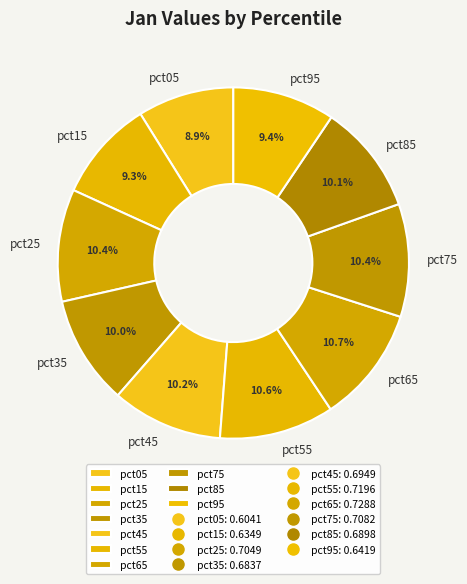

To the nearest percent, what is the difference between the largest and smallest slice percentages?

2%